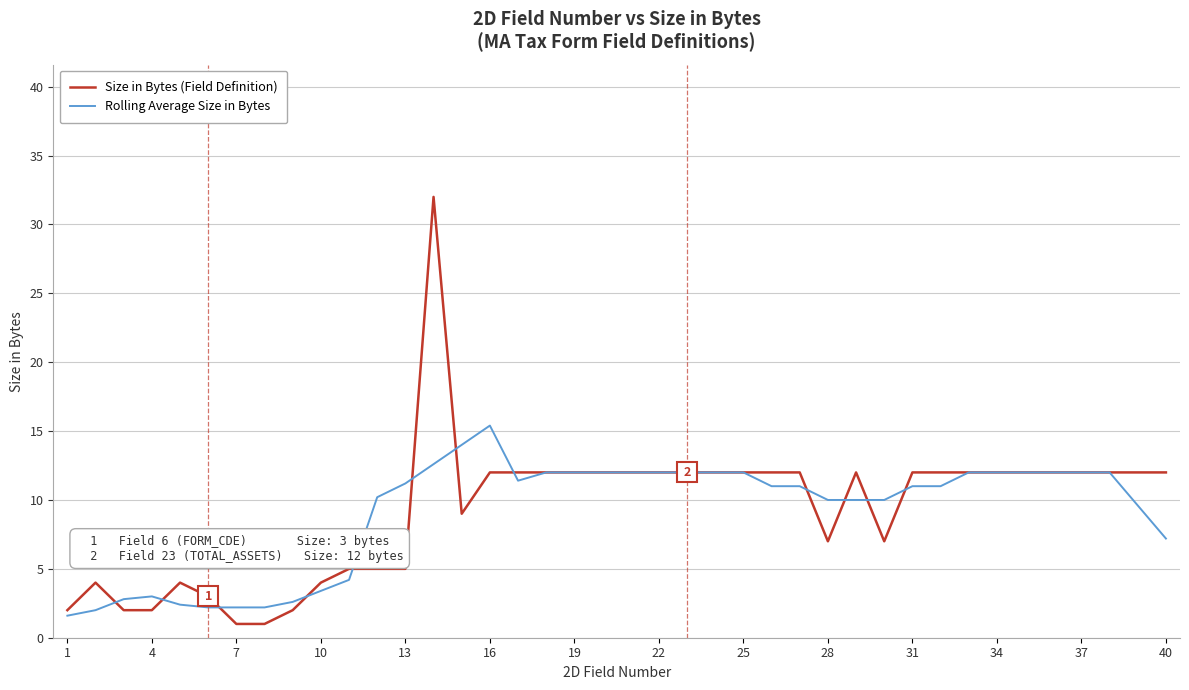

Reading left to right, list all the values displayed in this chart.

Size in Bytes (Field Definition): 2.0	4.0	2.0	2.0	4.0	3.0	1.0	1.0	2.0	4.0	5.0	5.0	5.0	32.0	9.0	12.0	12.0	12.0	12.0	12.0	12.0	12.0	12.0	12.0	12.0	12.0	12.0	7.0	12.0	7.0	12.0	12.0	12.0	12.0	12.0	12.0	12.0	12.0	12.0	12.0
Rolling Average Size in Bytes: 1.6	2.0	2.8	3.0	2.4	2.2	2.2	2.2	2.6	3.4	4.2	10.2	11.2	12.6	14.0	15.4	11.4	12.0	12.0	12.0	12.0	12.0	12.0	12.0	12.0	11.0	11.0	10.0	10.0	10.0	11.0	11.0	12.0	12.0	12.0	12.0	12.0	12.0	9.6	7.2